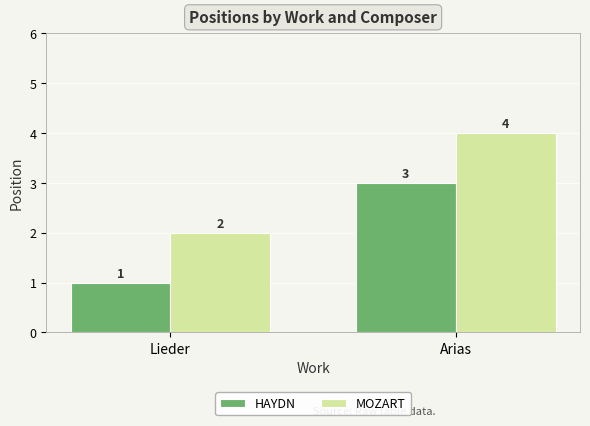

What is the label of the 2nd bar from the left?

Arias